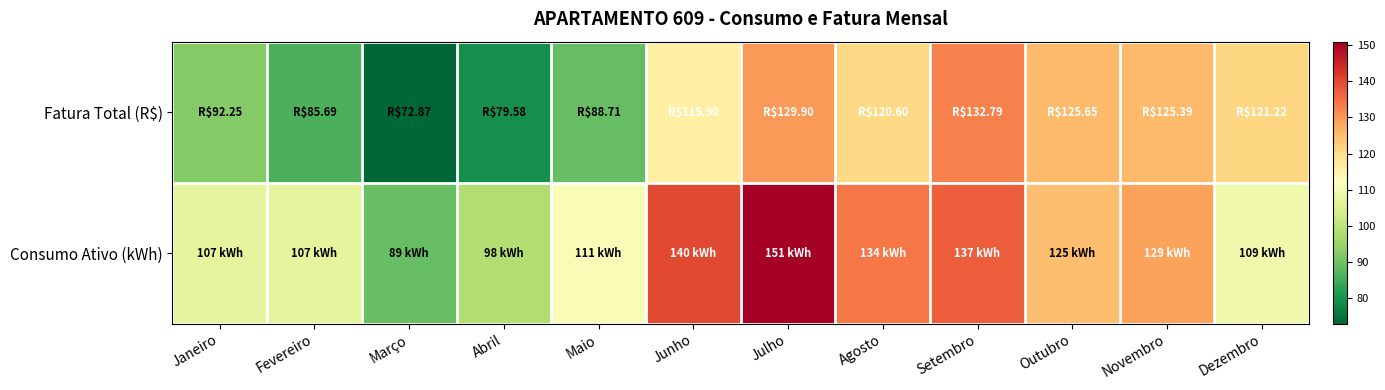

At which category is the sum across all series the highest?

Julho